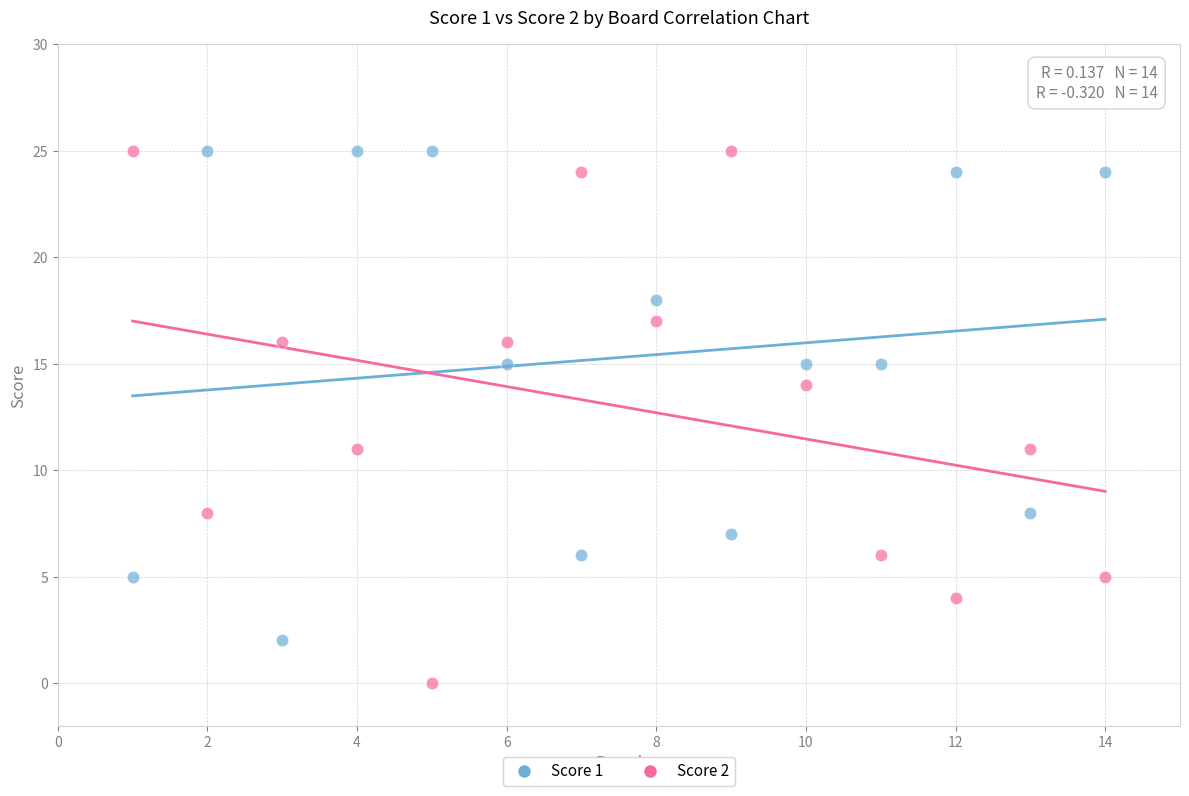

What is the X range (max minus min) for the scatter plot?

13